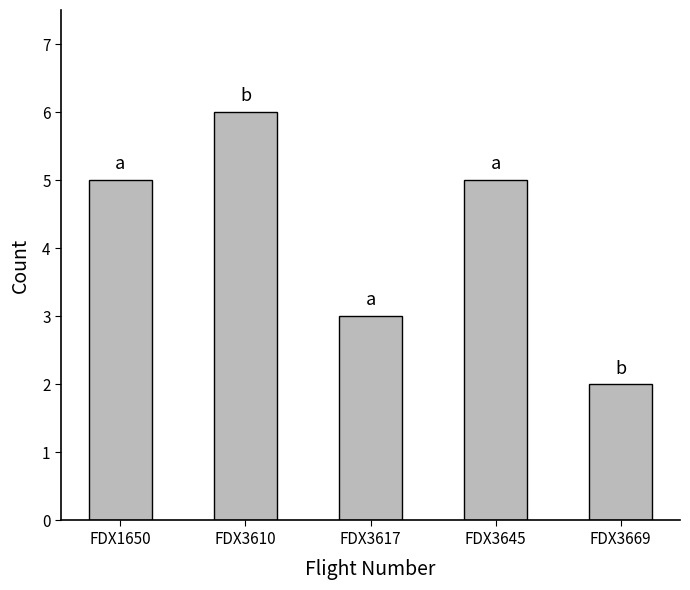

What is the difference between the second highest and minimum values?

3